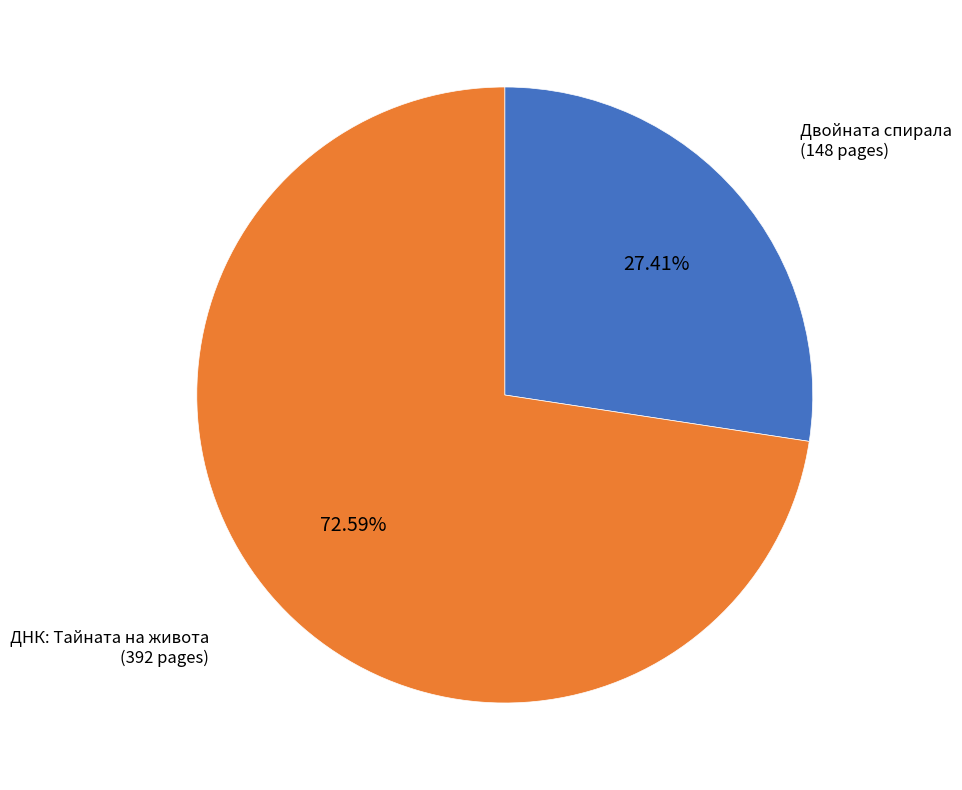

How many segments does this pie chart have?

2